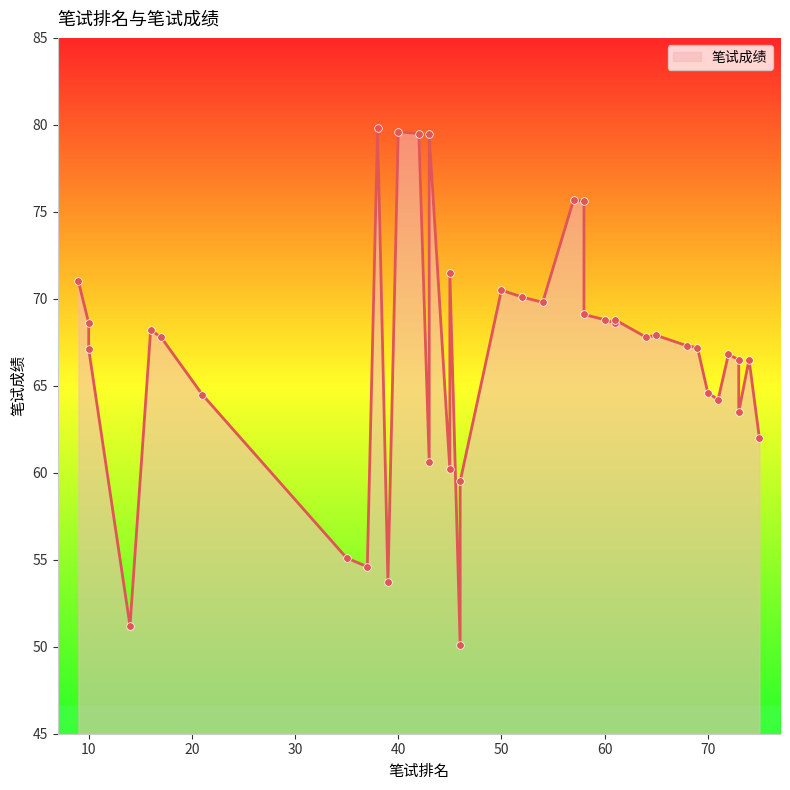

Which has a higher value, 73 or 40?

40